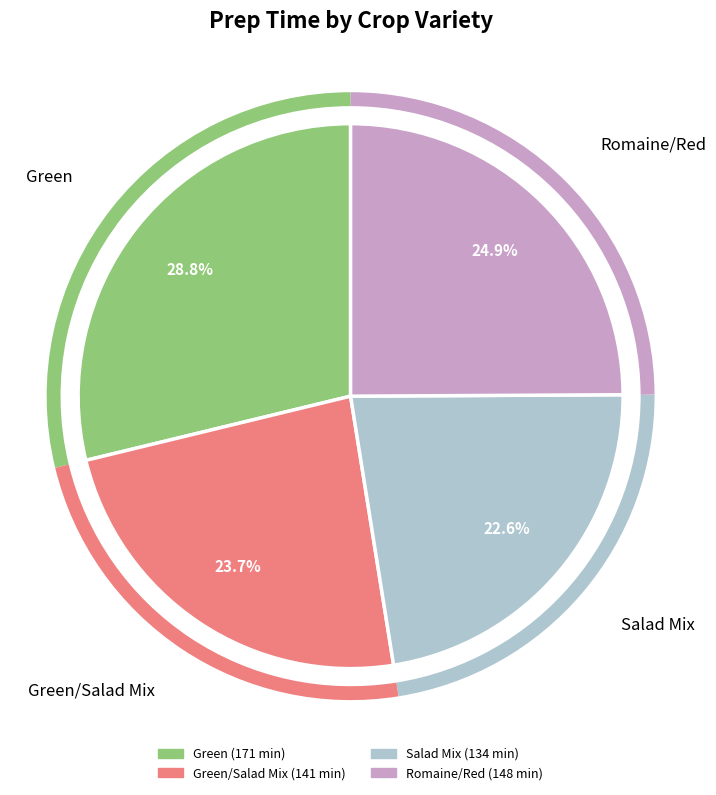

Is there any slice that represents more than half of the pie?

No